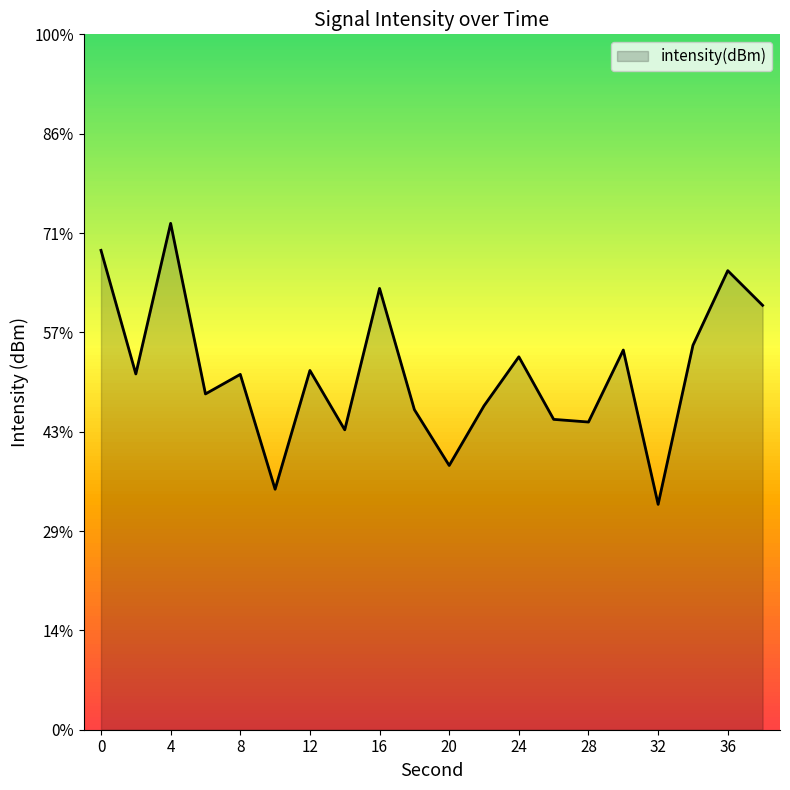

At which category does the data reach its first local valley?

2